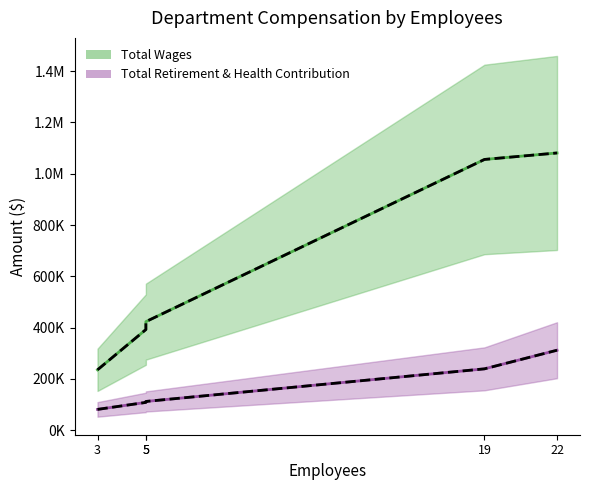

True or false: Total Retirement & Health Contribution has more than 2 points higher than both neighbors.

False